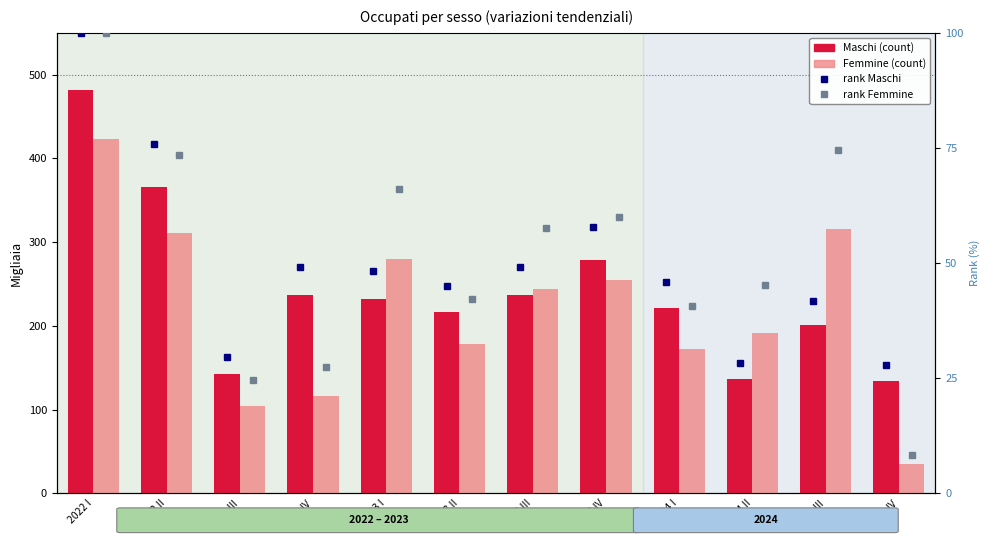

At which category does the chart reach its peak across all series?

2022 I